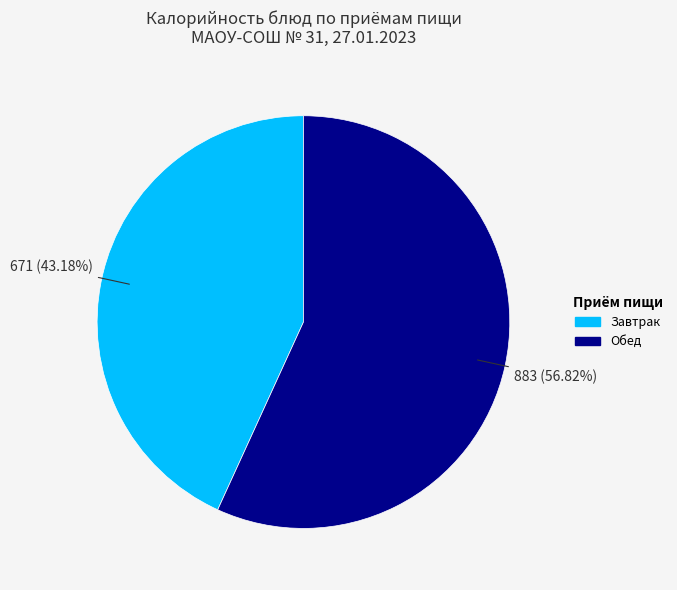

Does any single category account for the majority?

Yes